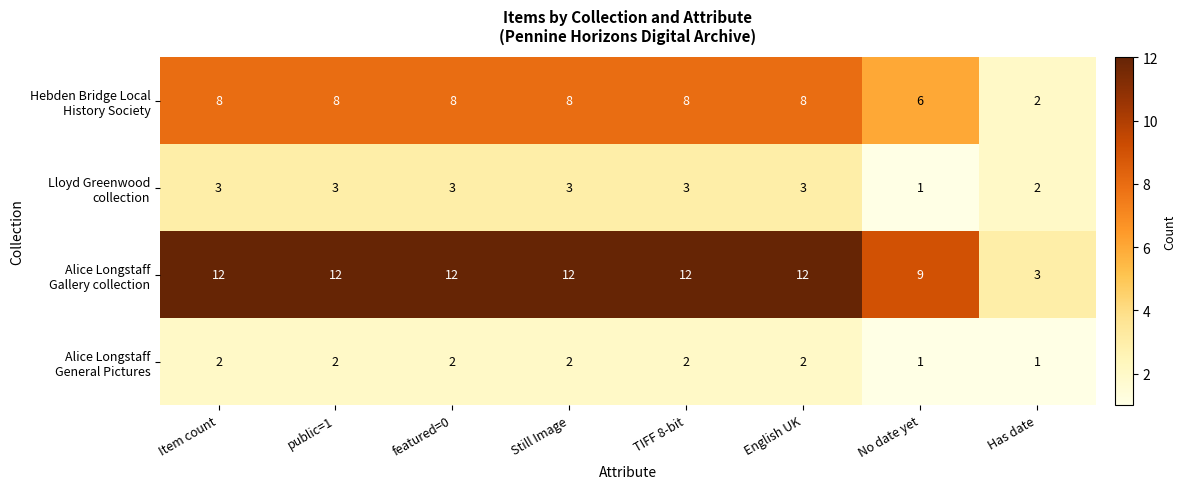

What is the spread (max minus min) of values at No date yet?

8